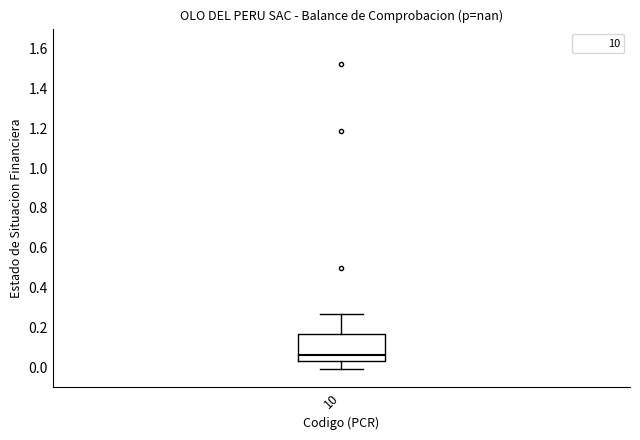

Read this box plot against the y-axis: the position of the median line, the range covered by the box, and the ends of both whiskers. The values are not printed on the chart, so give them approximately, as read against the axis.

median 0.06, box 0.04 to 0.16, whiskers 0.00 to 0.26